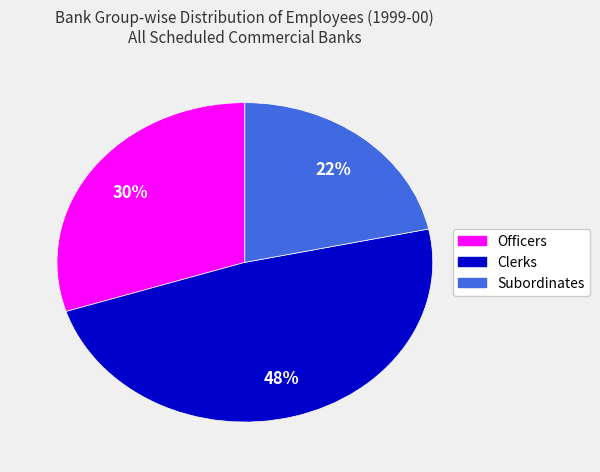

To the nearest percent, what is the average slice percentage?

33%